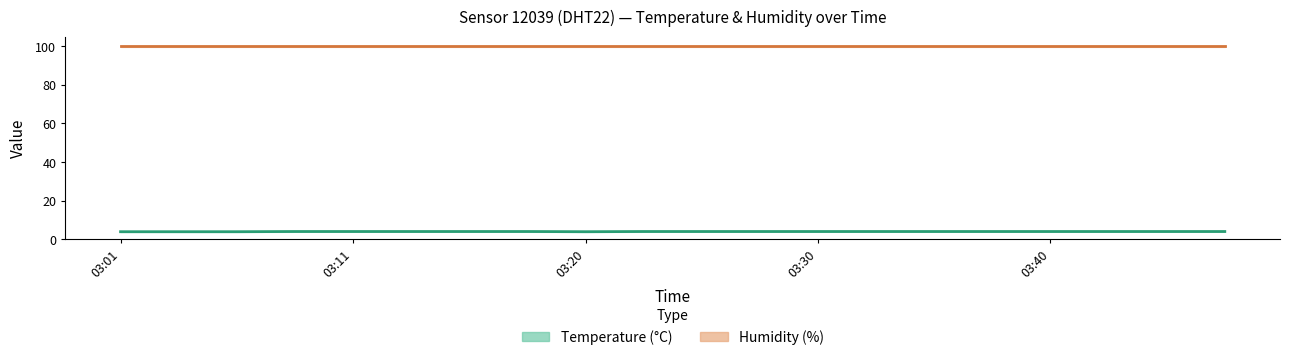

Count the number of data series in this chart.

2